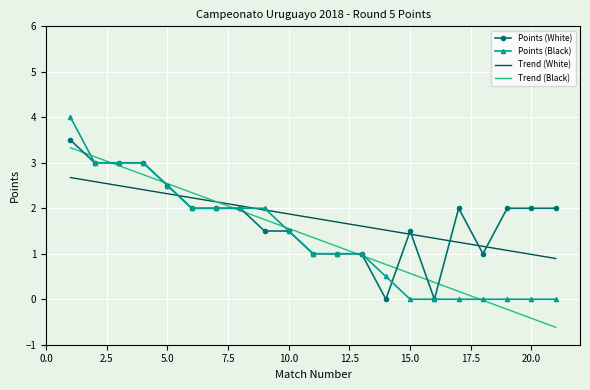

What is the maximum value shown in the chart?

4.0